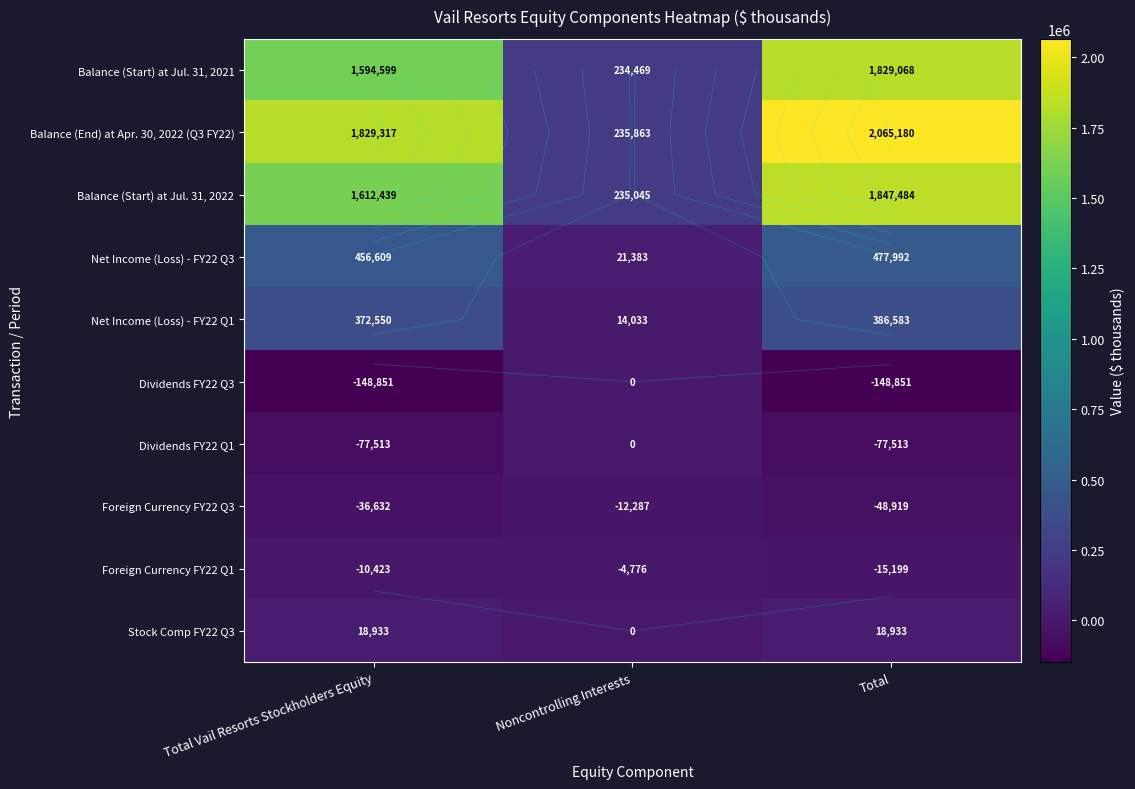

Read the Stock Comp FY22 Q3 value at Total Vail Resorts Stockholders Equity.

18933